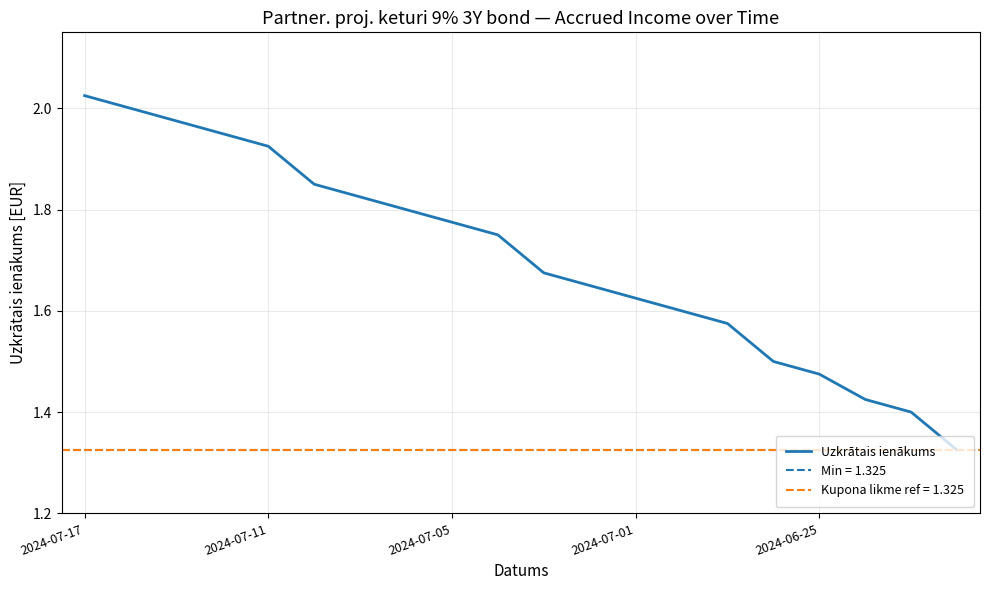

The value of Uzkrātais ienākums at 2024-06-25 is 0.7. True or false?

False